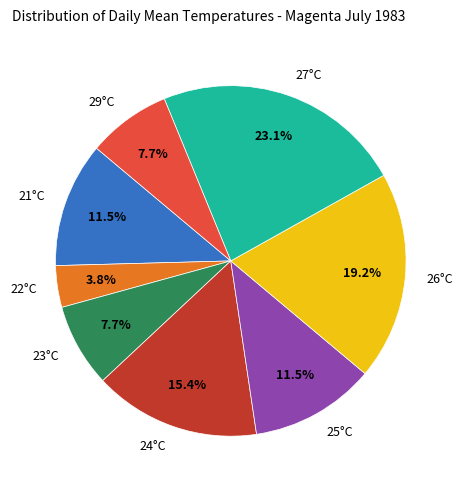

Is the sum of 26°C and 27°C greater than half?

No